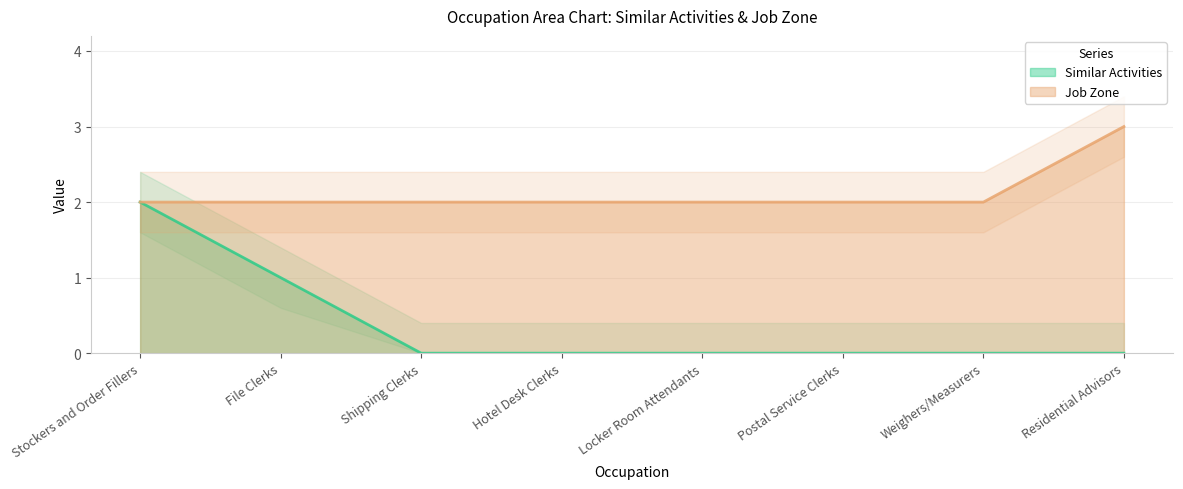

What is the minimum value for Job Zone?

2